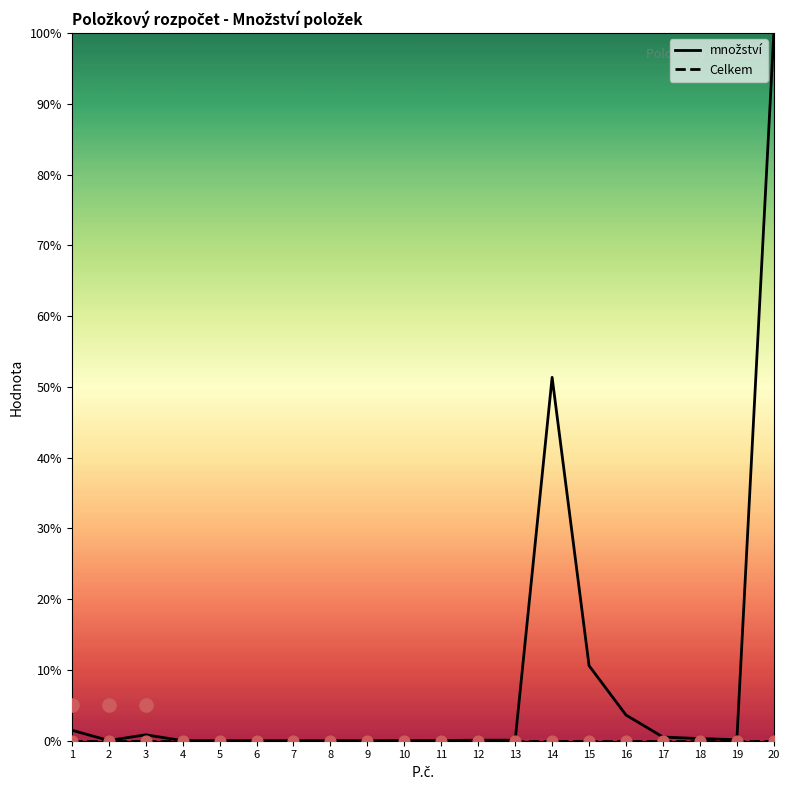

Which series has the largest Y range (max minus min)?

množství